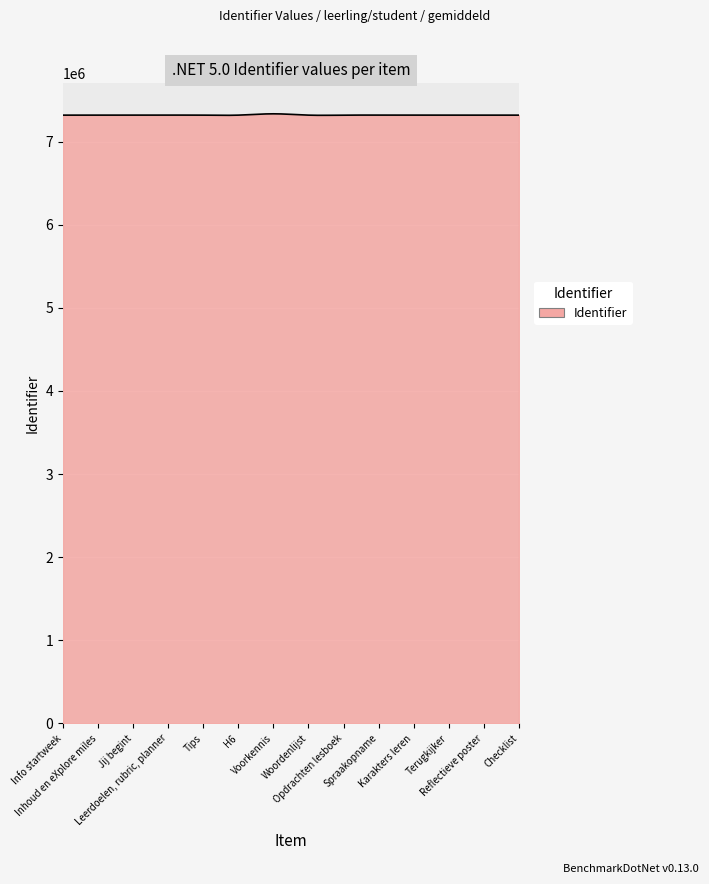

What is the maximum value shown in the chart?

7335259.0